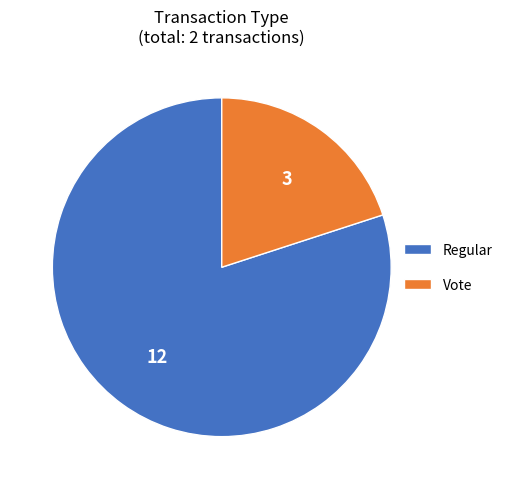

Count the number of slices in the pie.

2